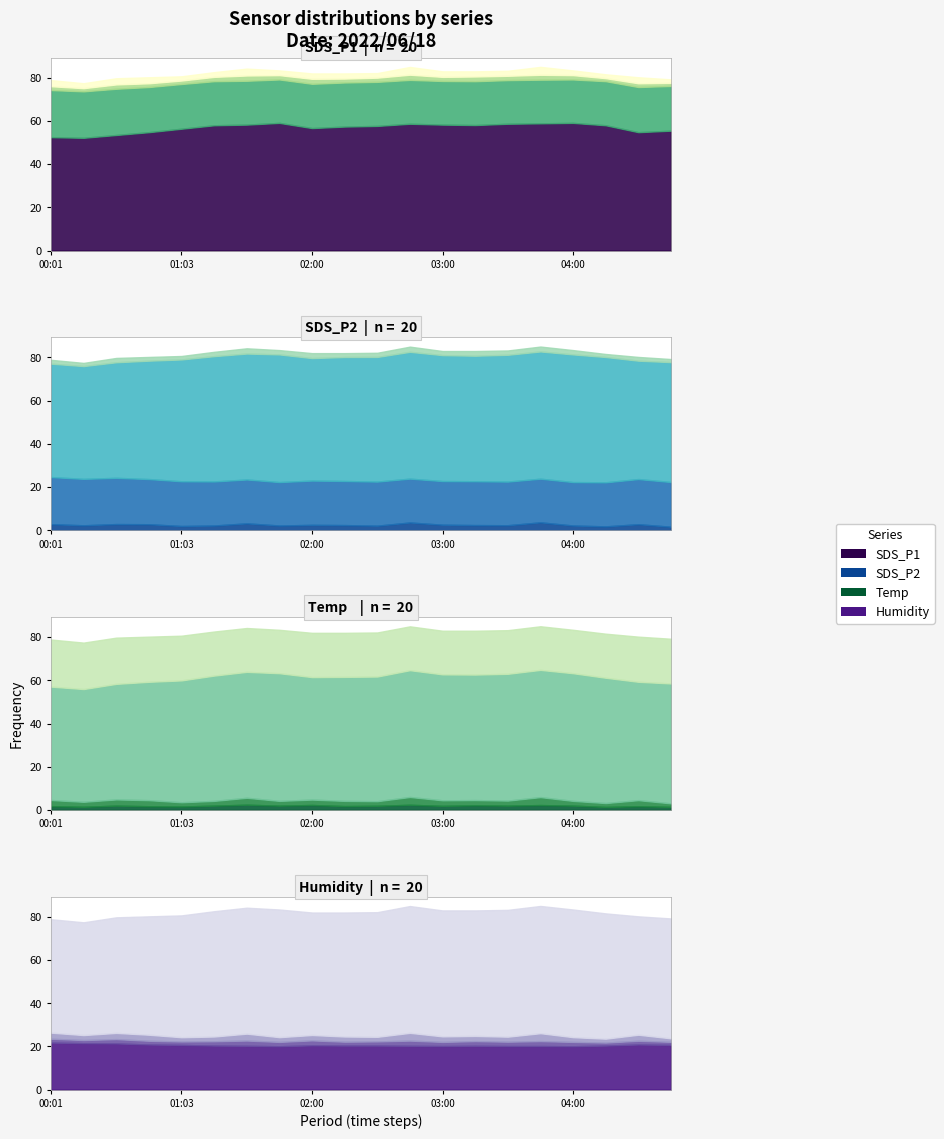

What is the label of the 9th point from the left?

02:00